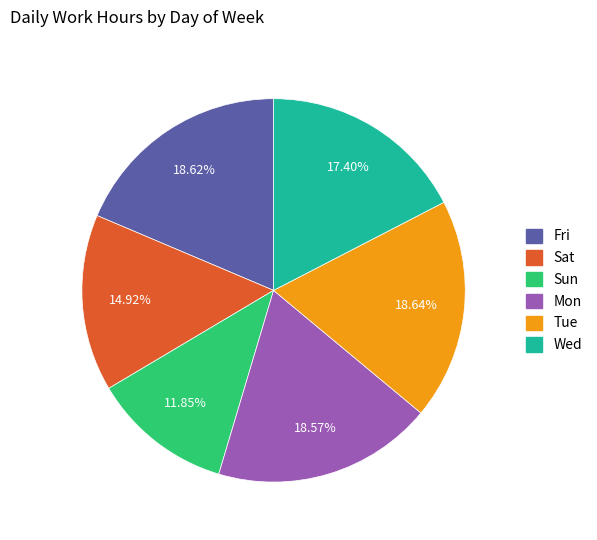

Is Sun the majority of the pie?

No